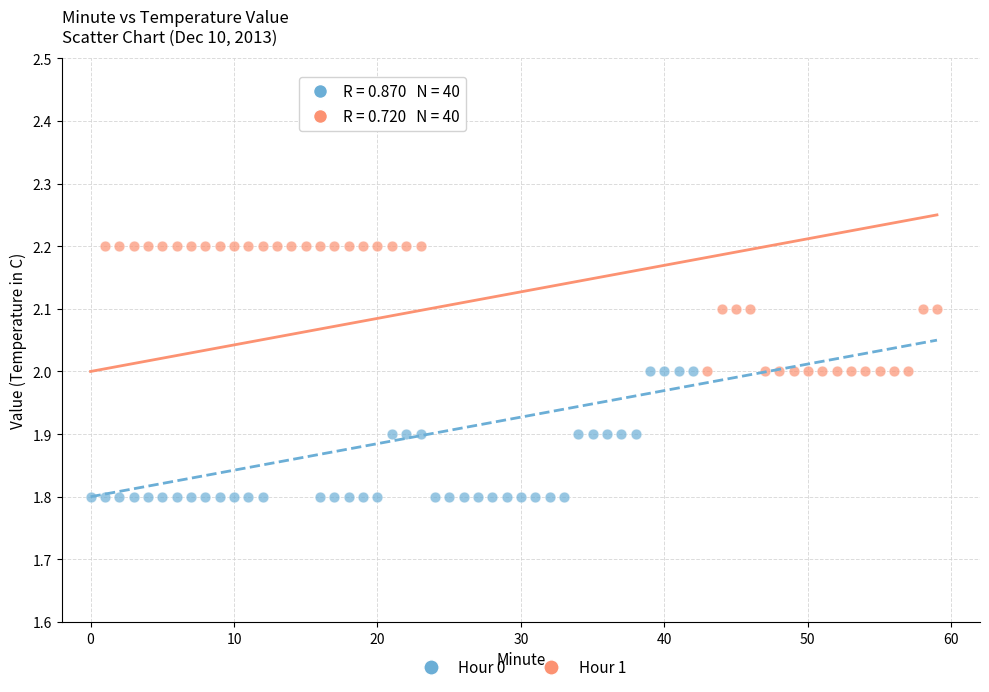

Which series reaches the maximum Y coordinate?

Hour 1